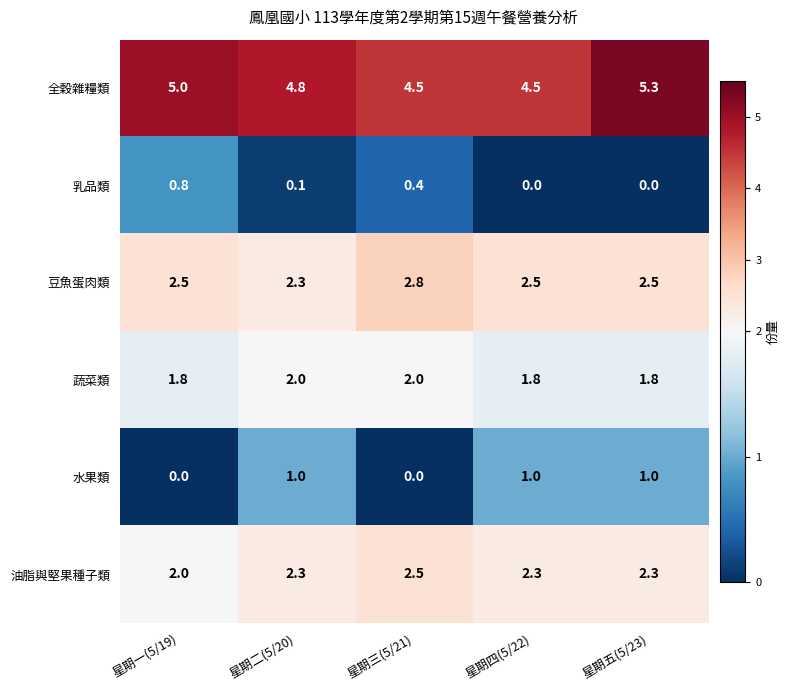

Count the number of categories in the chart.

5